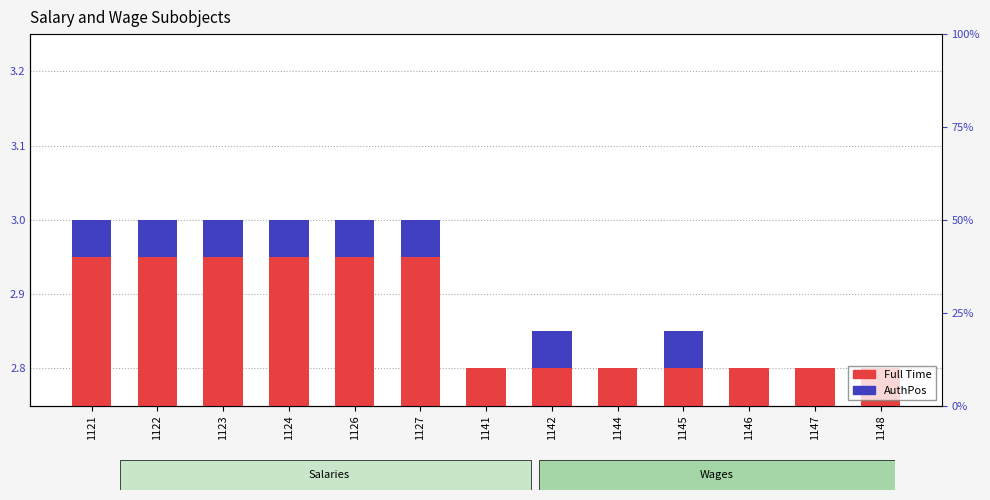

How many values in the AuthPos series exceed 0?

8